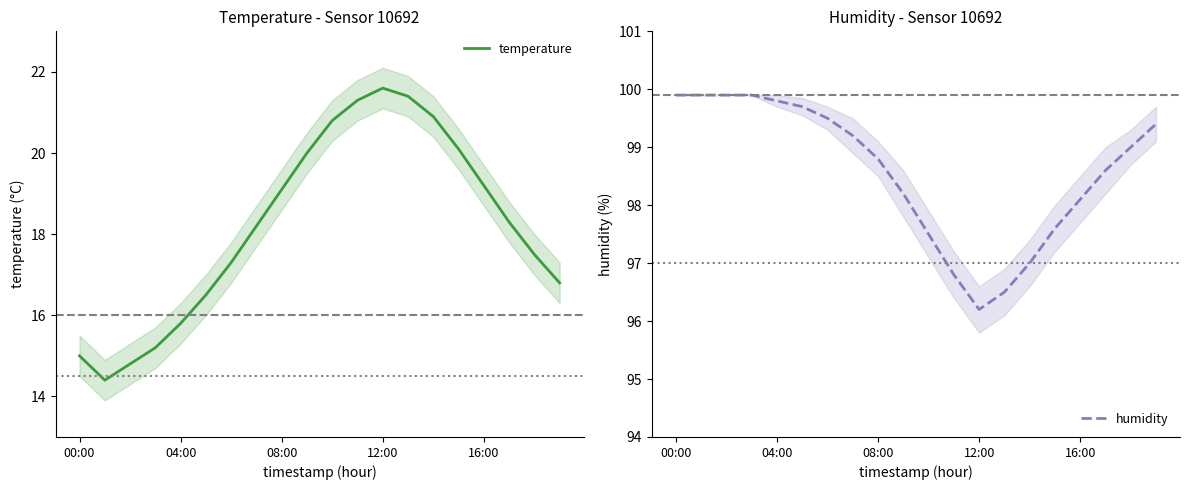

True or false: humidity and temperature intersect in this chart.

False